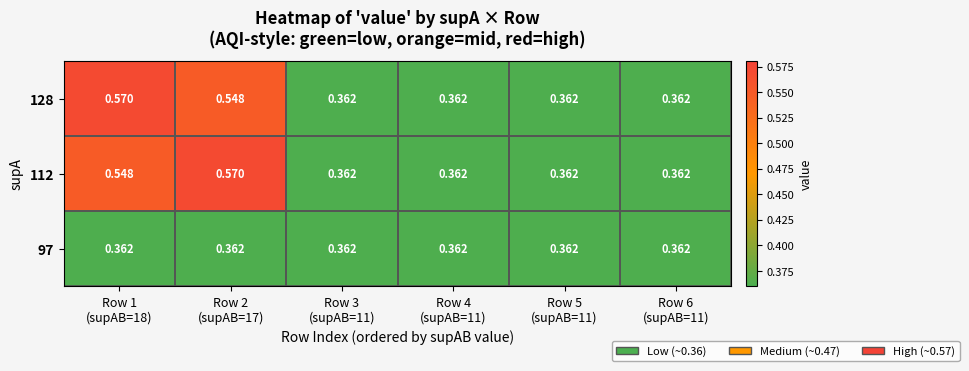

Reading left to right, what are all the values shown in this chart?

128: Row 1
(supAB=18)=0.6	Row 2
(supAB=17)=0.5	Row 3
(supAB=11)=0.4	Row 4
(supAB=11)=0.4	Row 5
(supAB=11)=0.4	Row 6
(supAB=11)=0.4
112: Row 1
(supAB=18)=0.5	Row 2
(supAB=17)=0.6	Row 3
(supAB=11)=0.4	Row 4
(supAB=11)=0.4	Row 5
(supAB=11)=0.4	Row 6
(supAB=11)=0.4
97: Row 1
(supAB=18)=0.4	Row 2
(supAB=17)=0.4	Row 3
(supAB=11)=0.4	Row 4
(supAB=11)=0.4	Row 5
(supAB=11)=0.4	Row 6
(supAB=11)=0.4